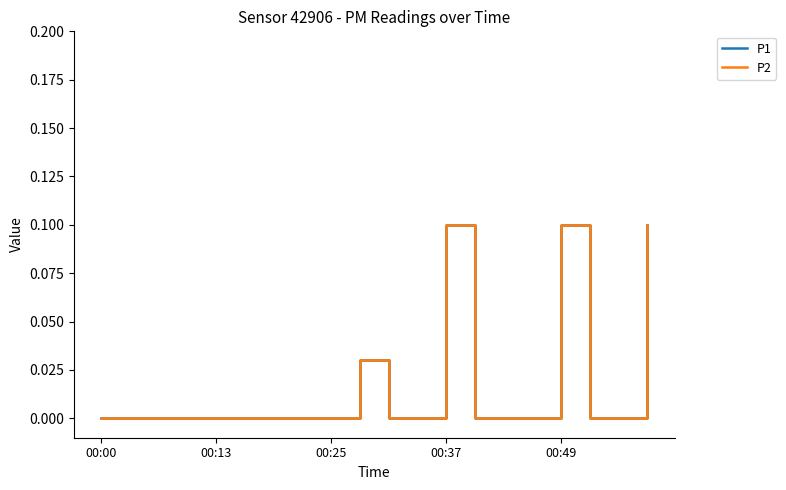

Does the chart have visible grid lines?

No